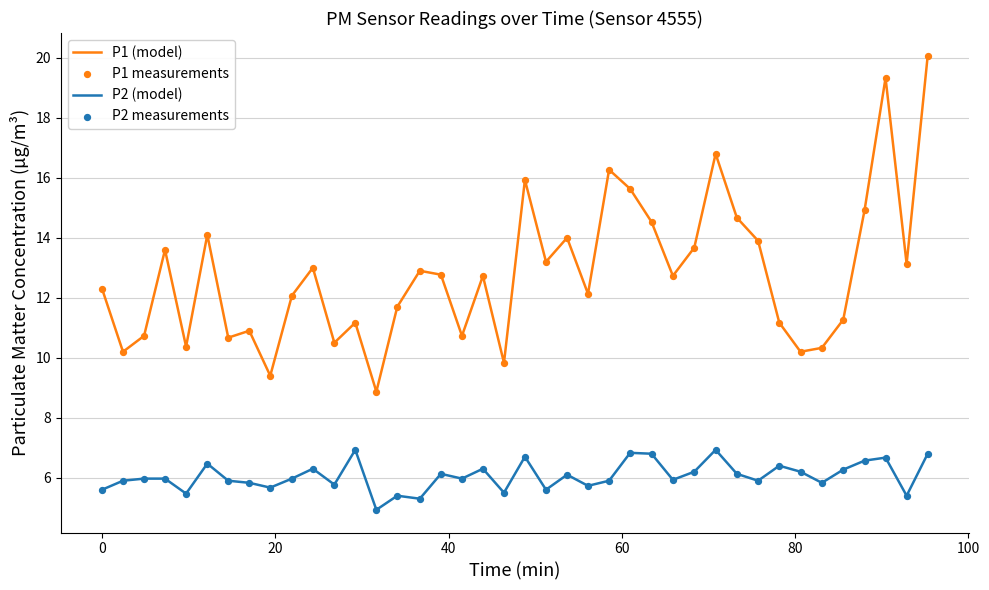

Which series has the largest total across all categories?

P1 (model)